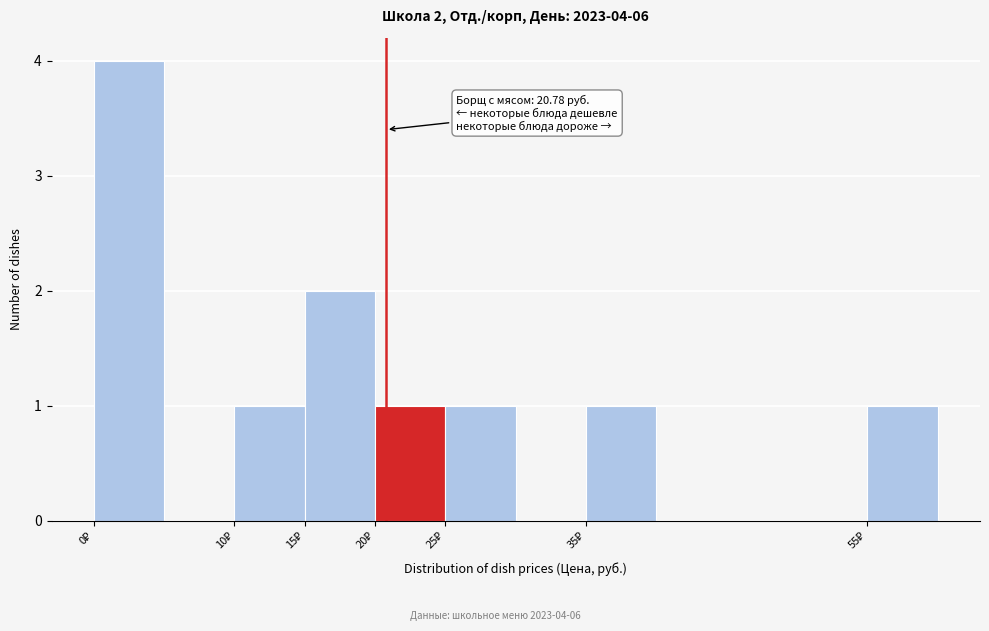

Which range on the x-axis has the tallest bar?

0 to 5